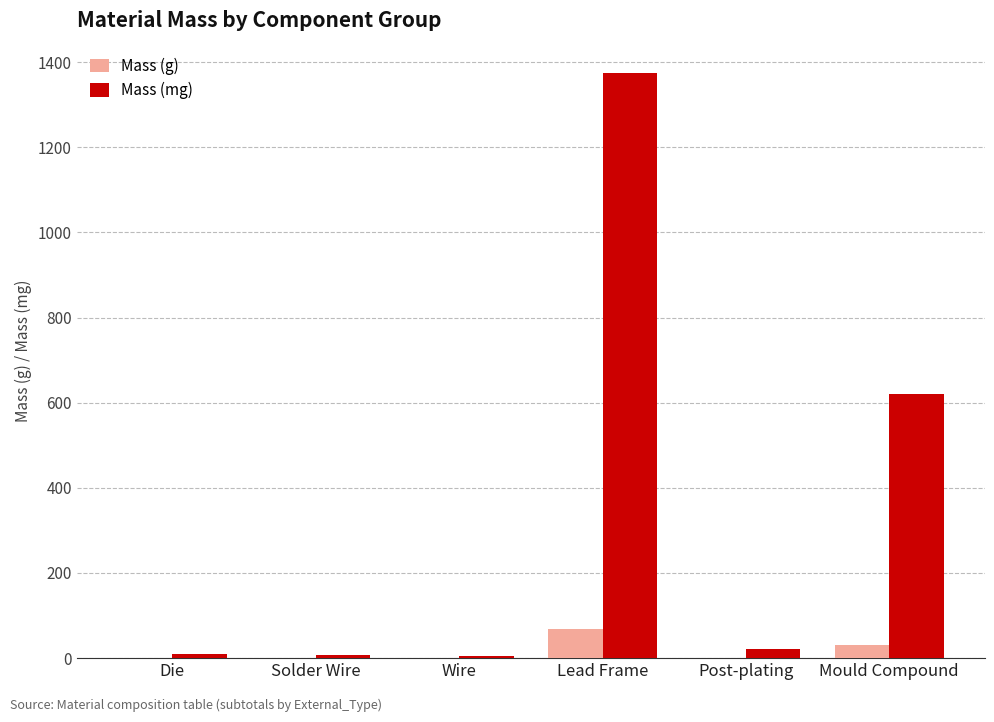

Count the number of categories in the chart.

6